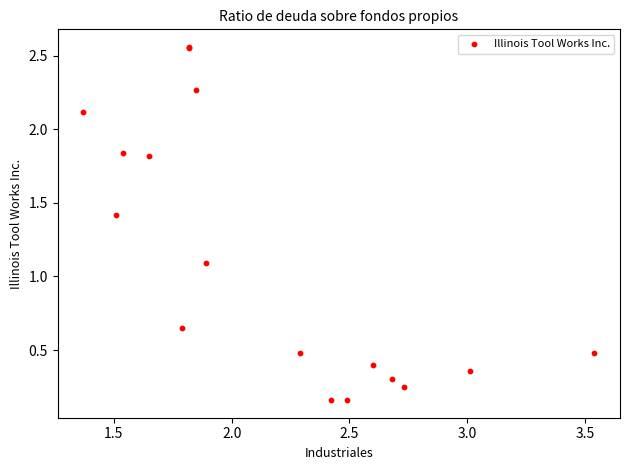

What Y value in the scatter plot is closest to 1?

1.1